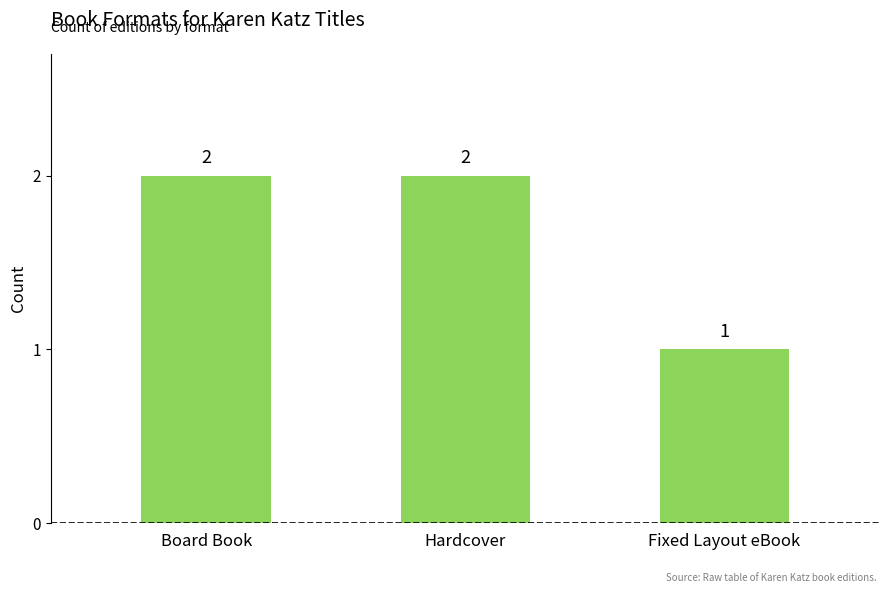

Which label corresponds to the smallest value in the chart?

Fixed Layout eBook